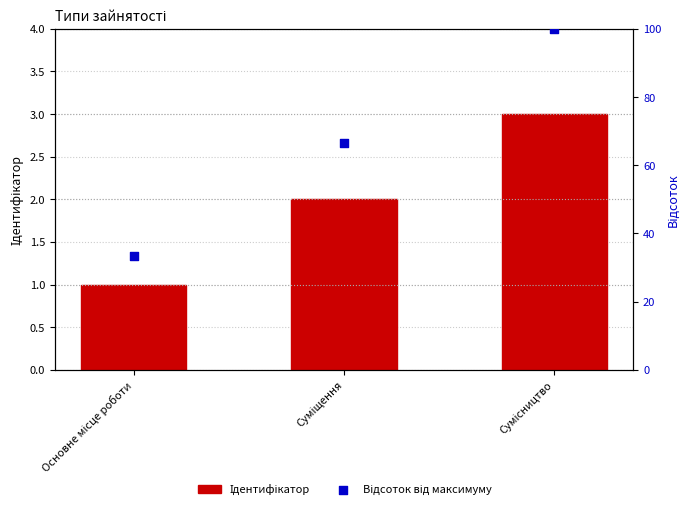

What is the total value across all series at Основне місце роботи?

34.3